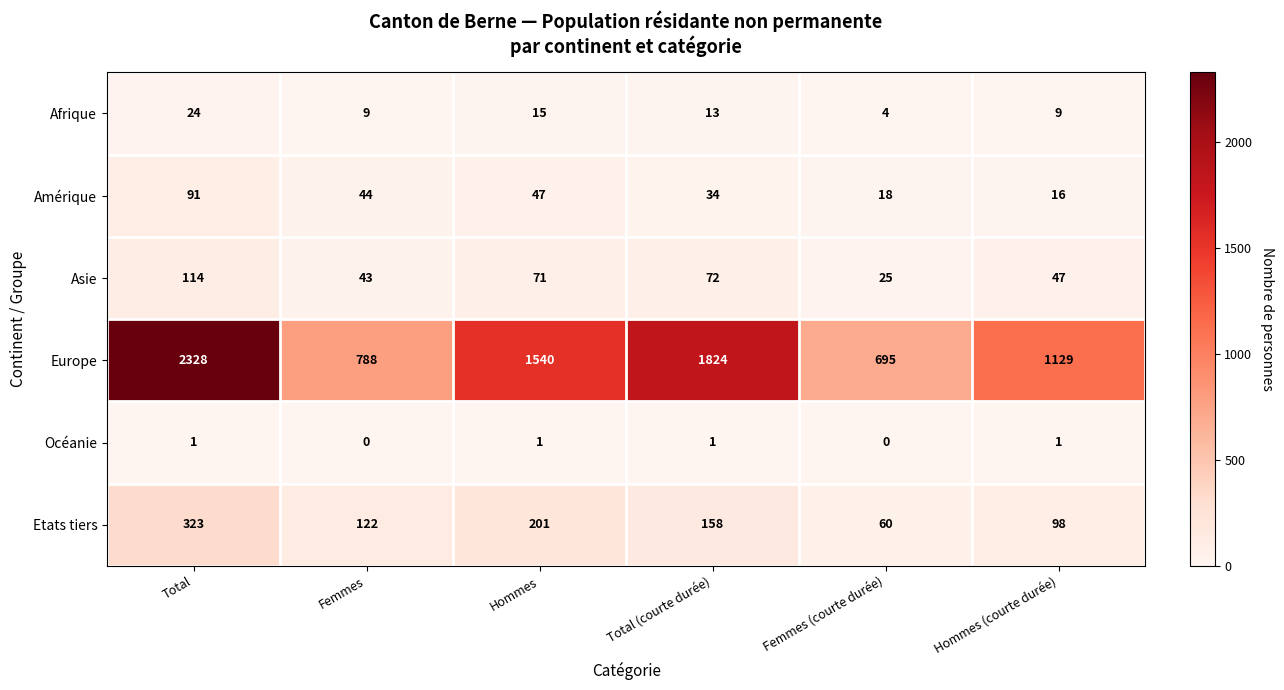

What is the maximum value shown in the chart?

2328